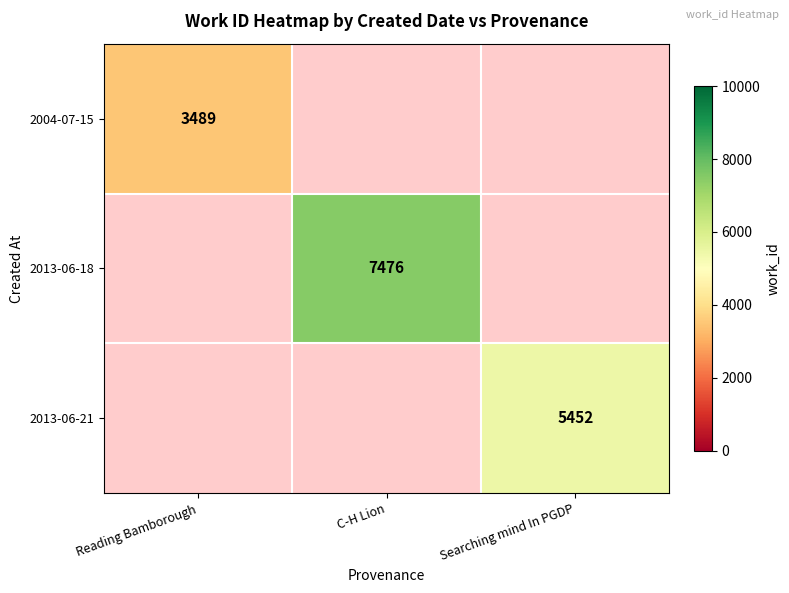

The value of 2013-06-18 at C-H Lion is 10468. True or false?

False